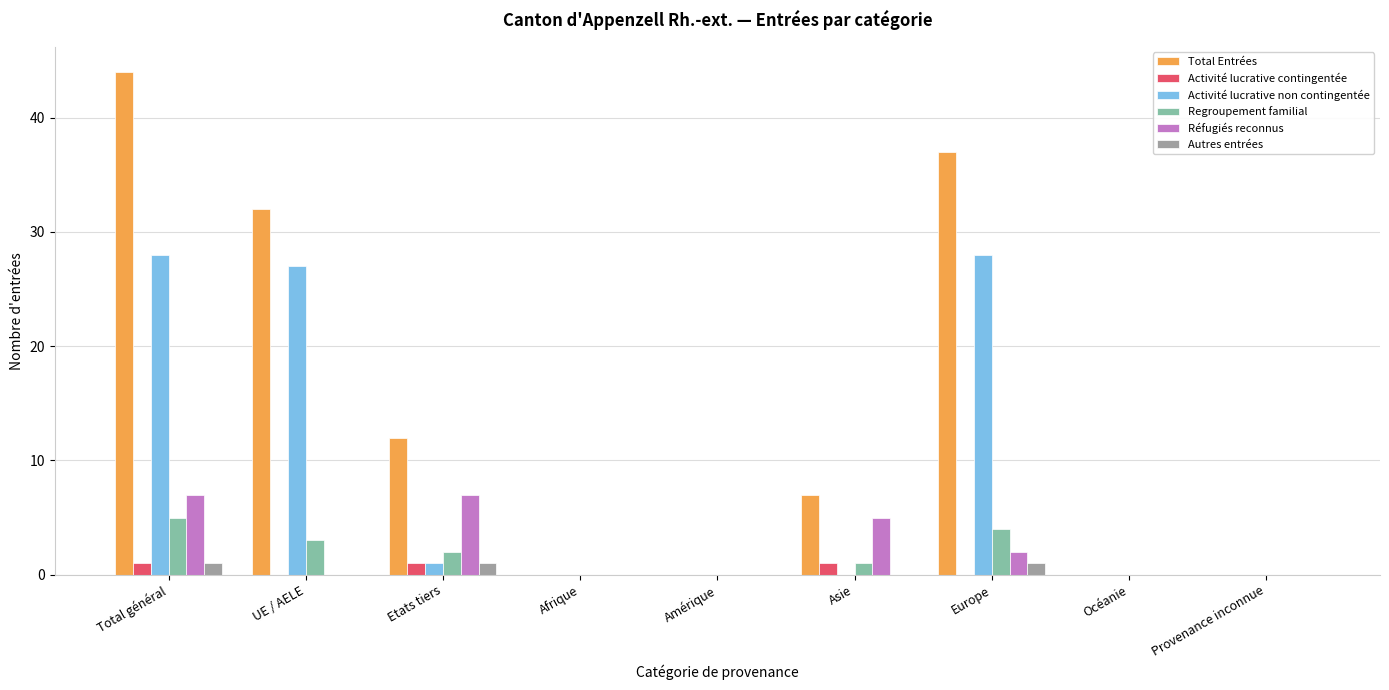

At which label does Total Entrées first exceed 7?

Total général